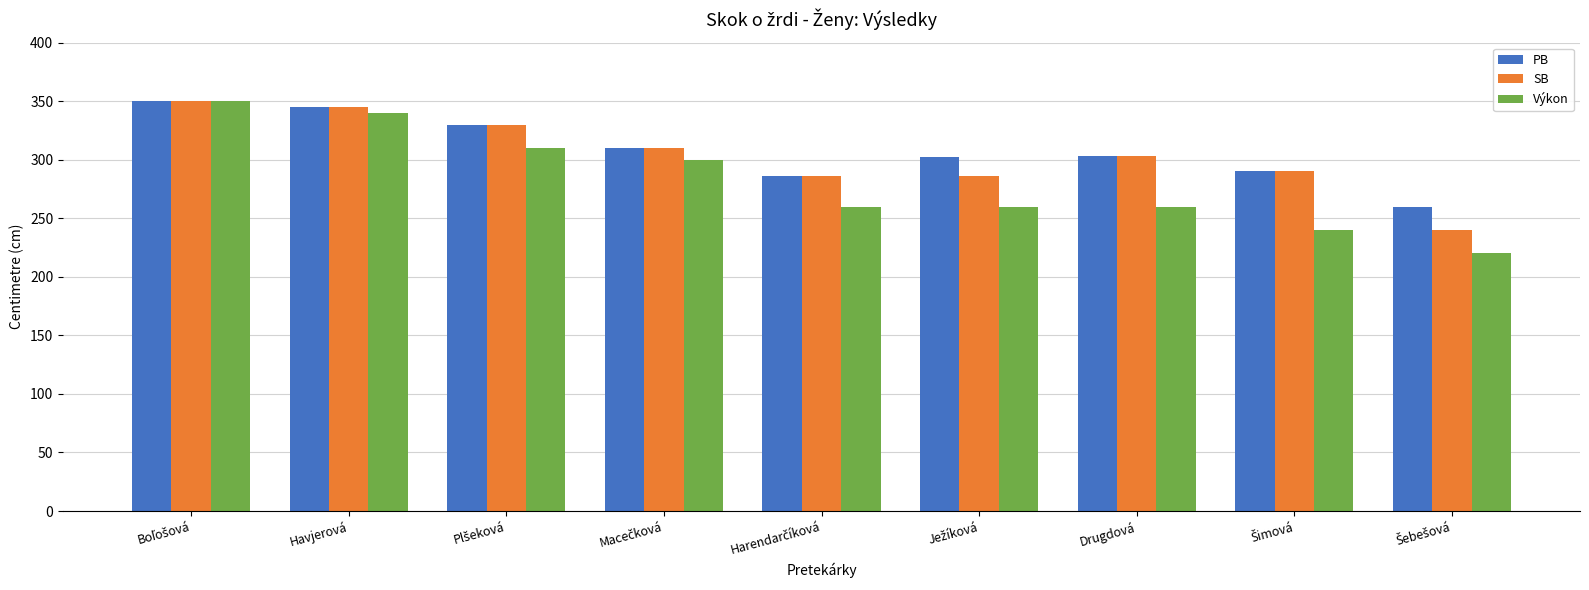

What is the sum of all Výkon values?

2540